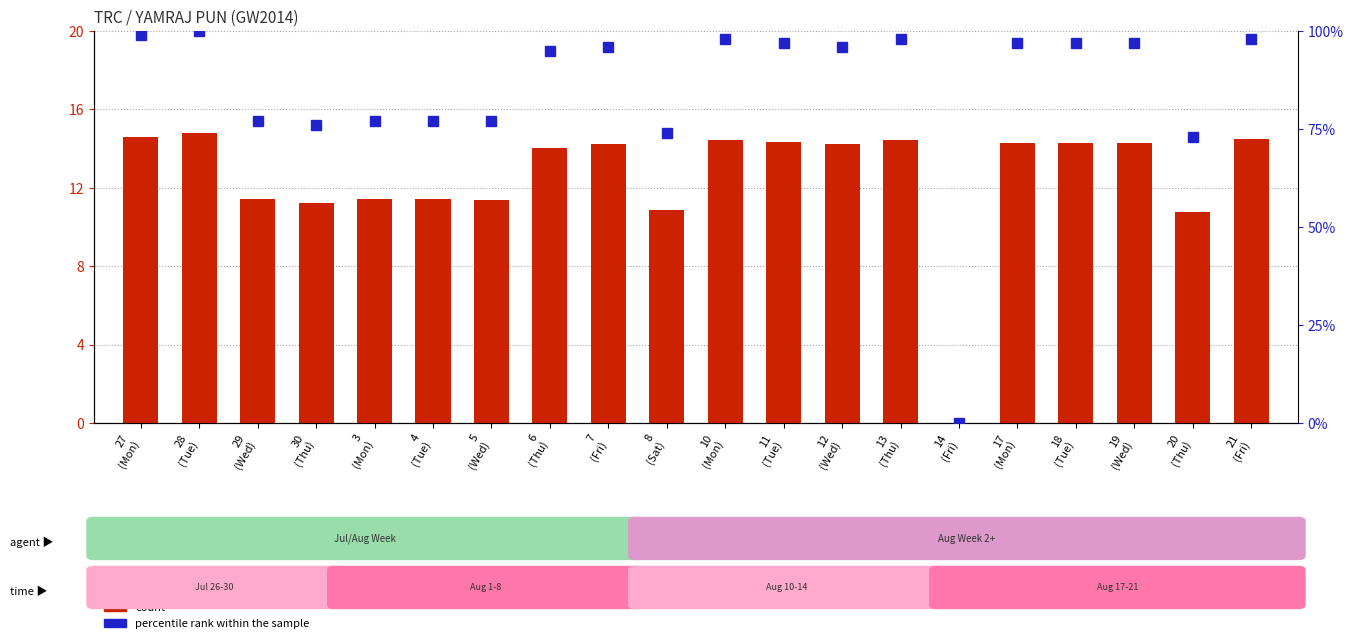

Where is count nearest to the value 7?

20
(Thu)